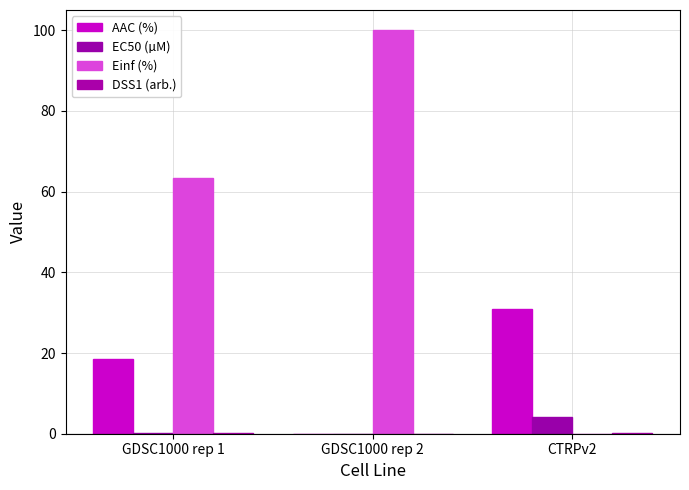

What is the difference between the second highest and minimum values in the Einf (%) series?

63.3